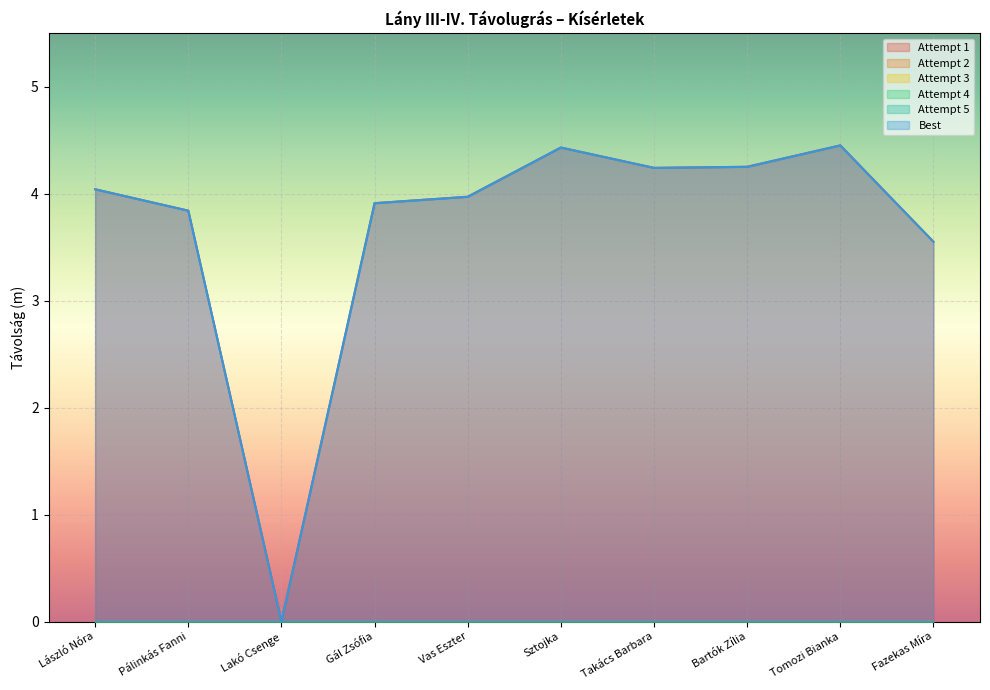

Reading left to right, list all the values displayed in this chart.

Attempt 1: 4.0	3.8	0.0	3.9	4.0	4.4	4.2	4.2	4.5	3.5
Attempt 2: 0.0	0.0	0.0	0.0	0.0	0.0	0.0	0.0	0.0	0.0
Attempt 3: 0.0	0.0	0.0	0.0	0.0	0.0	0.0	0.0	0.0	0.0
Attempt 4: 0.0	0.0	0.0	0.0	0.0	0.0	0.0	0.0	0.0	0.0
Attempt 5: 0.0	0.0	0.0	0.0	0.0	0.0	0.0	0.0	0.0	0.0
Best: 4.0	3.8	0.0	3.9	4.0	4.4	4.2	4.2	4.5	3.5